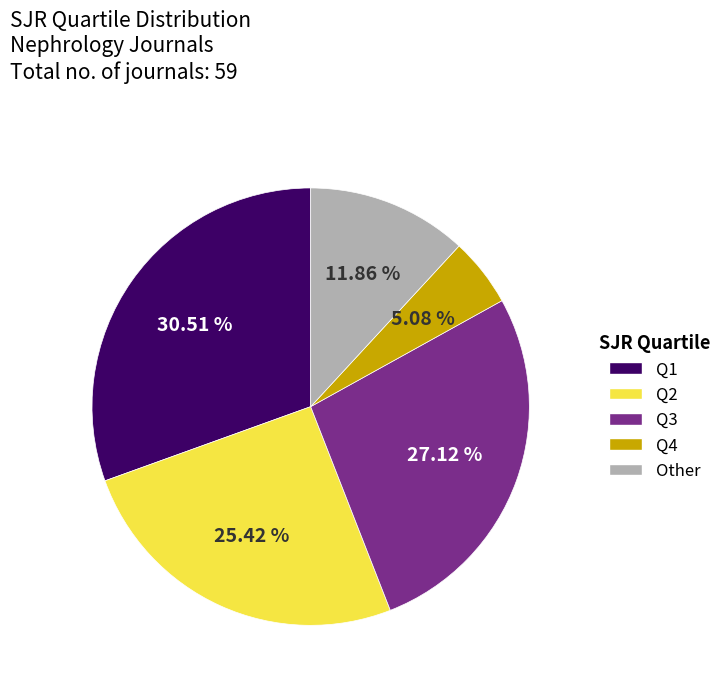

Does Q4 represent more than half of the total?

No